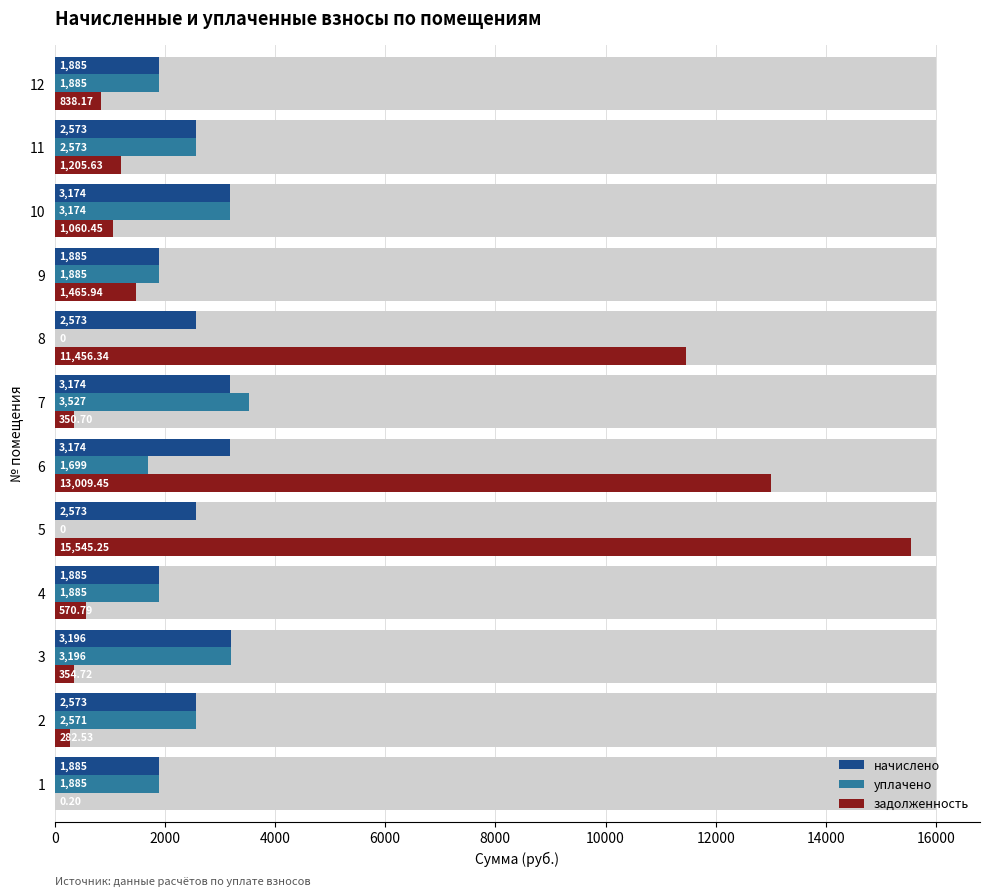

What value does the уплачено series have at 7?

3526.6